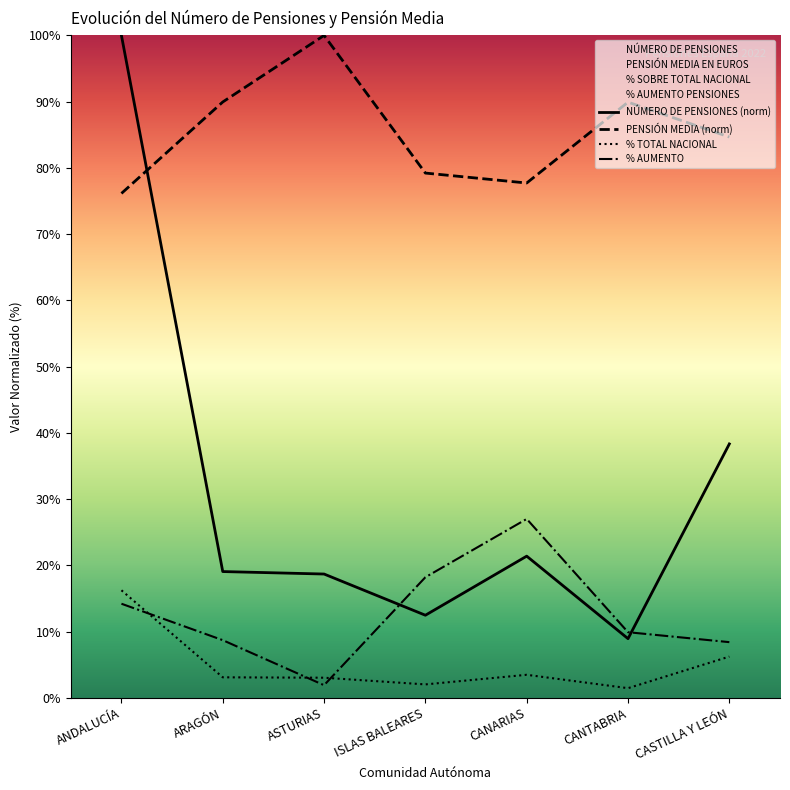

At which label is PENSIÓN MEDIA EN EUROS closest to 88?

CANTABRIA